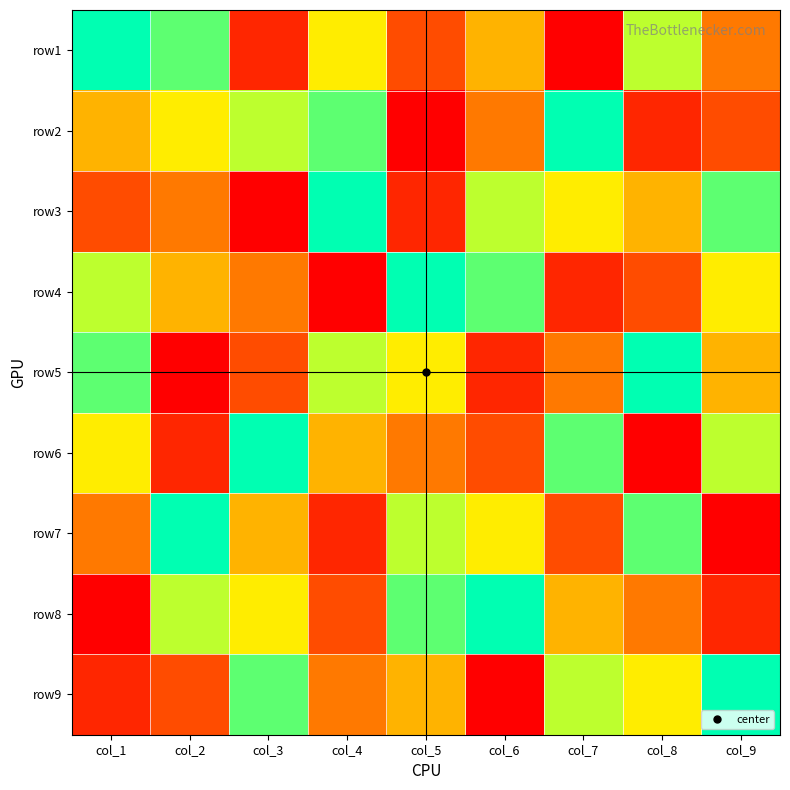

At how many categories does at least one series exceed 4?

9